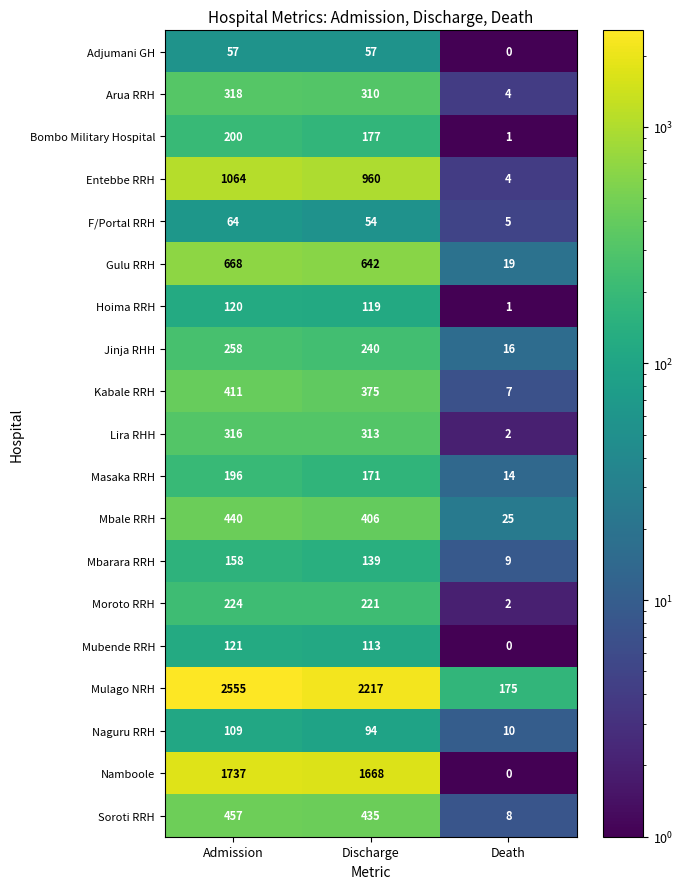

What is the greatest value displayed?

2555